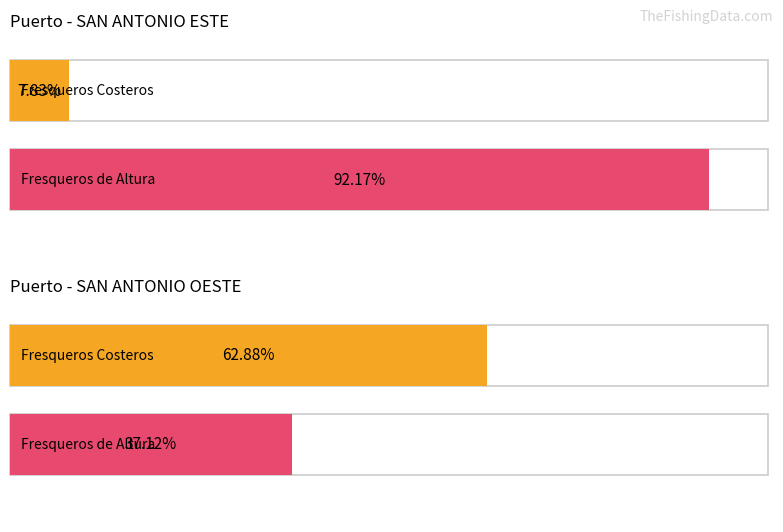

Between SAN ANTONIO OESTE and SAN ANTONIO ESTE, which is larger?

SAN ANTONIO OESTE